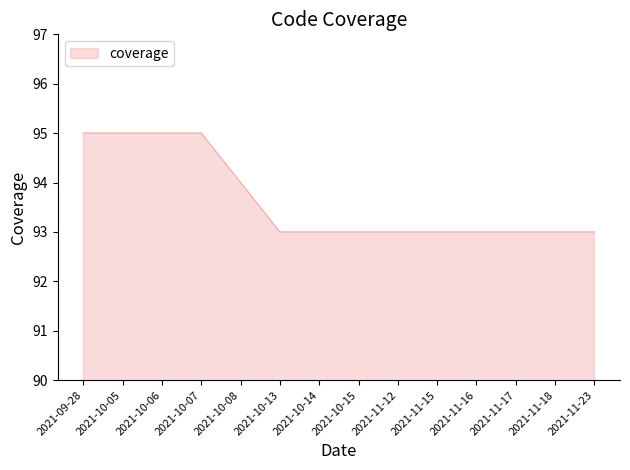

Does the chart have visible grid lines?

No